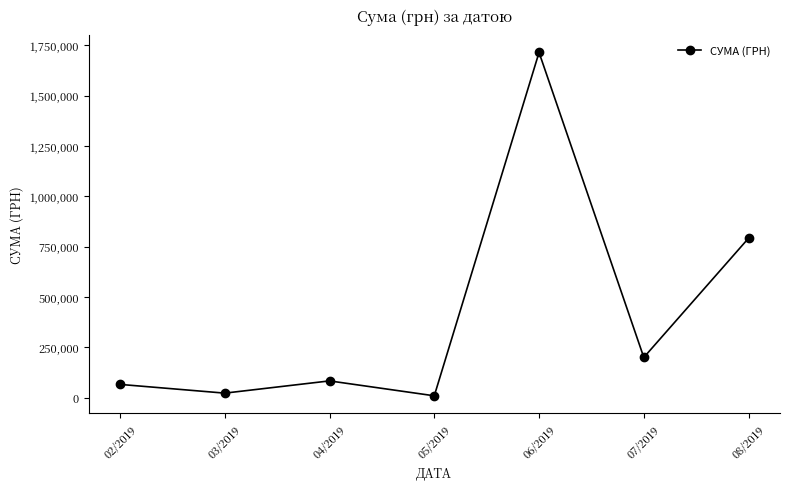

The value at 07/2019 is 111309.0. True or false?

False